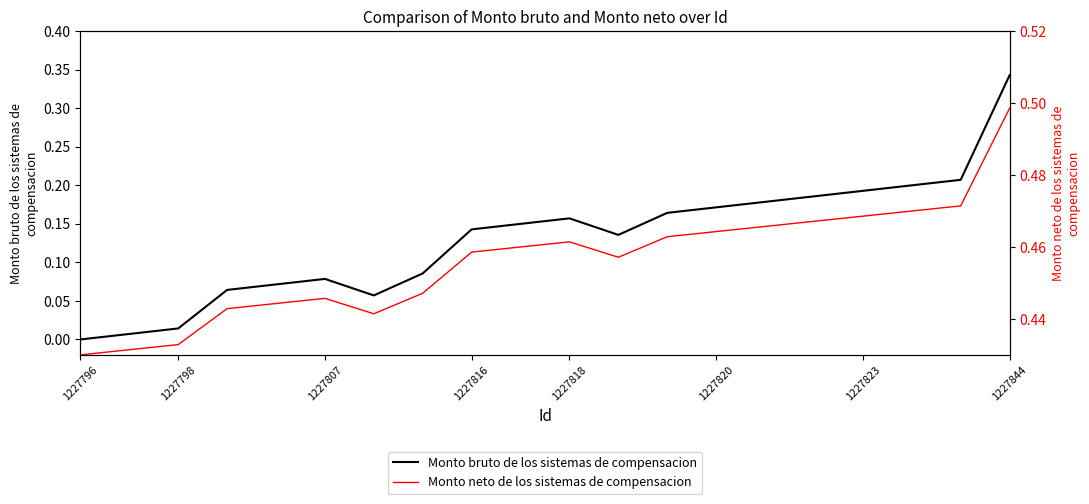

True or false: Monto neto de los sistemas de compensacion and Monto bruto de los sistemas de compensacion cross at least once.

False